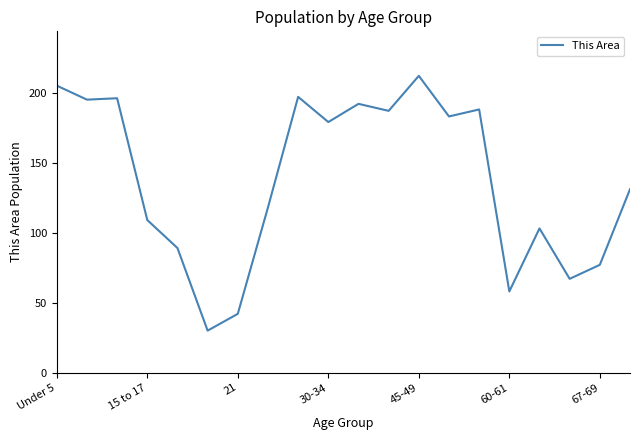

What is the greatest value displayed?

212